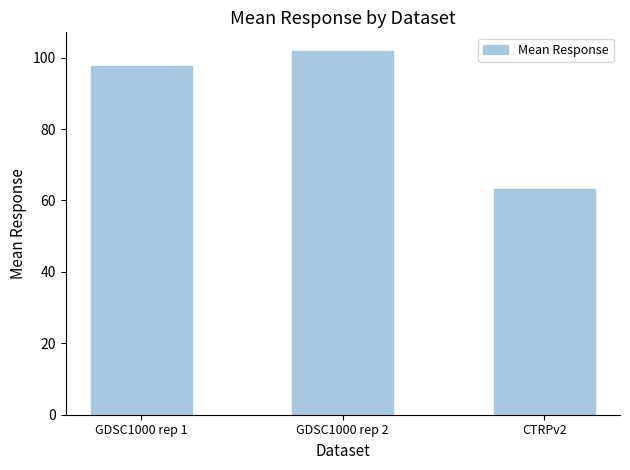

What is the value of the 3rd bar from the left?

63.2